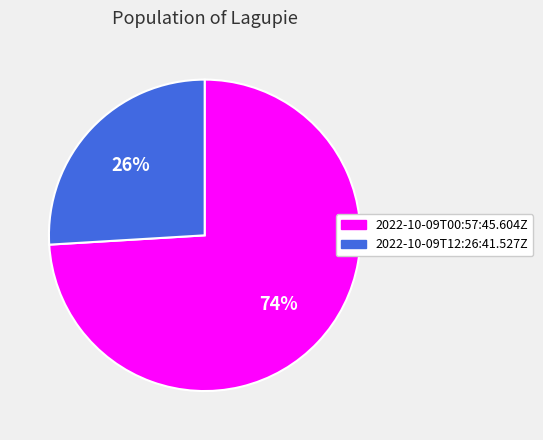

To the nearest percent, what is the average slice percentage?

50%